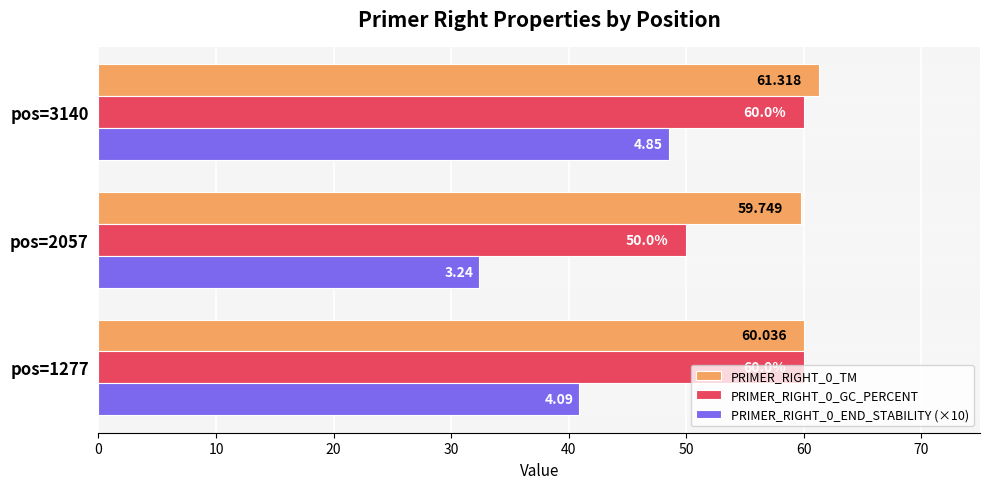

Is the value of PRIMER_RIGHT_0_TM at pos=3140 greater than the value of PRIMER_RIGHT_0_END_STABILITY (×10) at pos=2057?

Yes